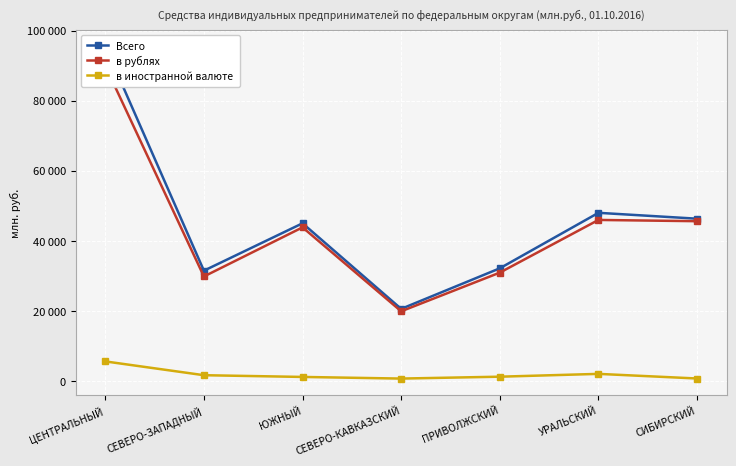

True or false: в иностранной валюте and в рублях intersect in this chart.

False